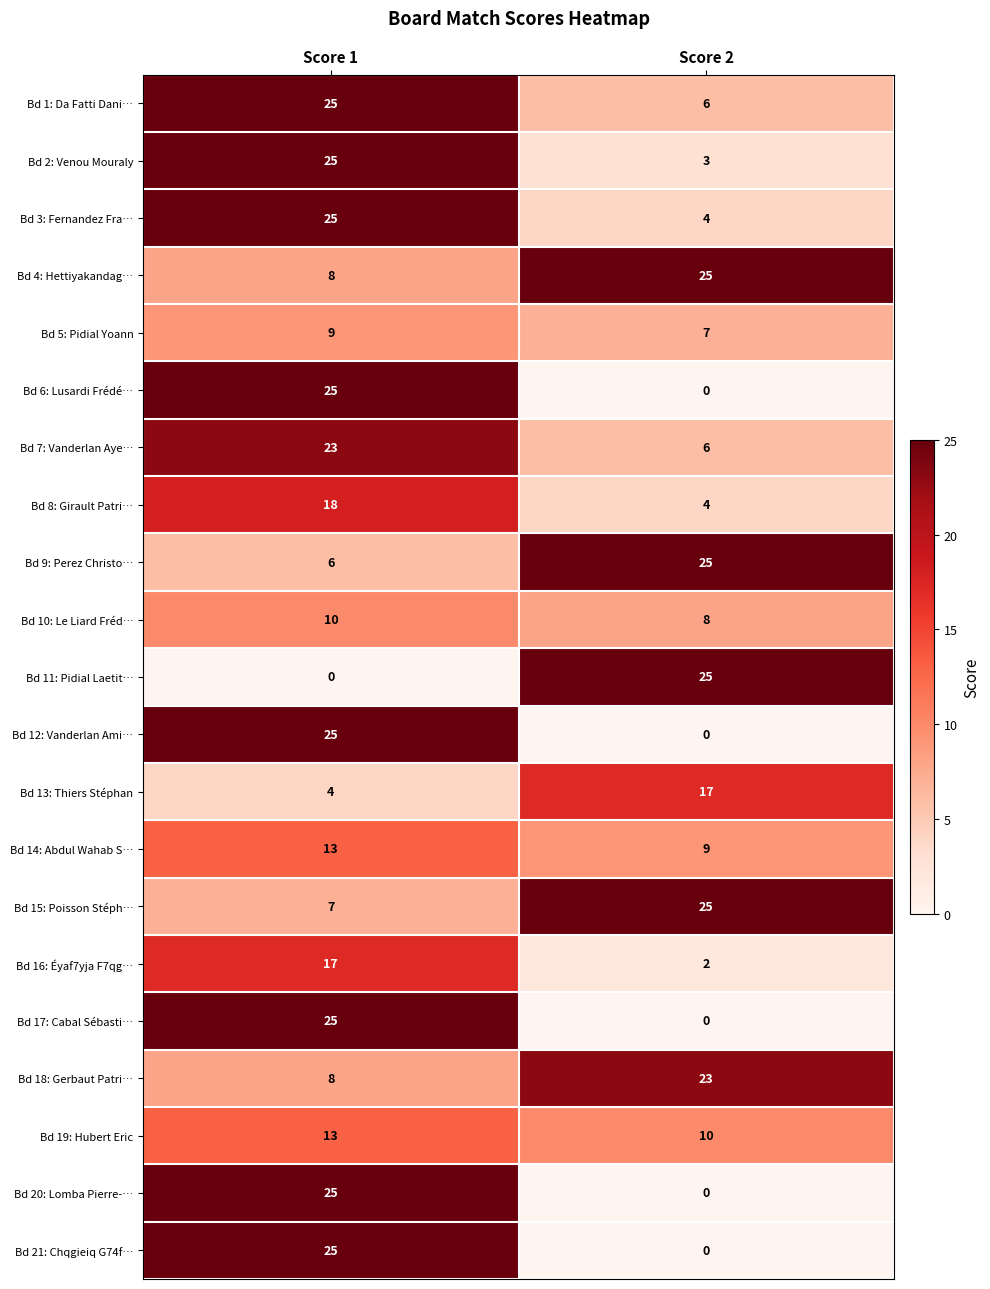

What is the difference between the Bd 17: Cabal Sébasti… values at Score 2 and Score 1?

25